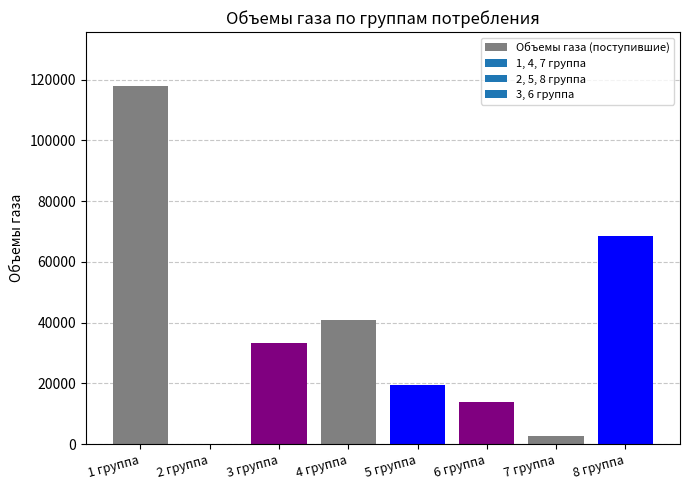

Are the bars horizontal?

No